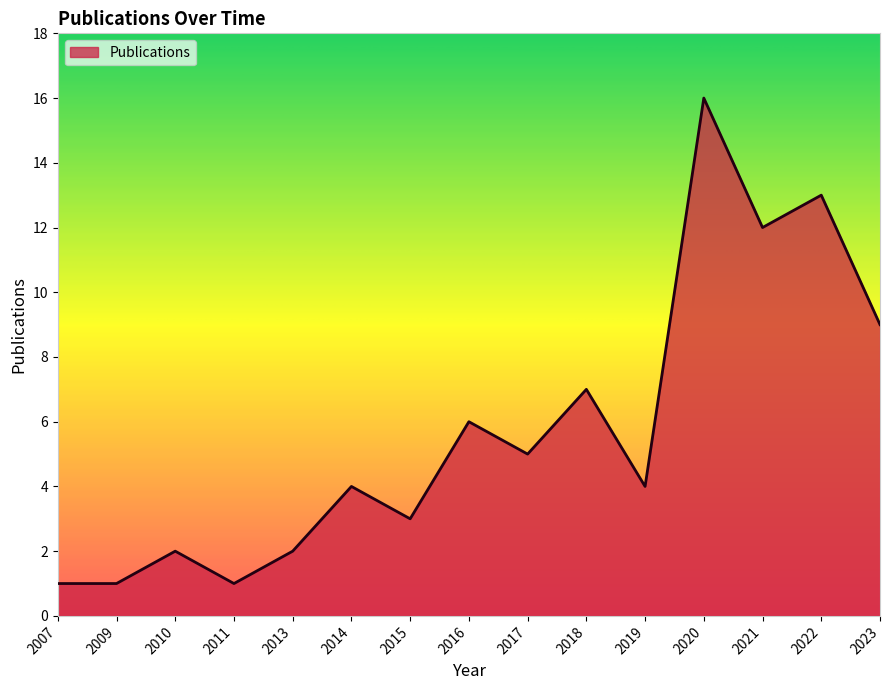

What value does the data have at 2018?

7